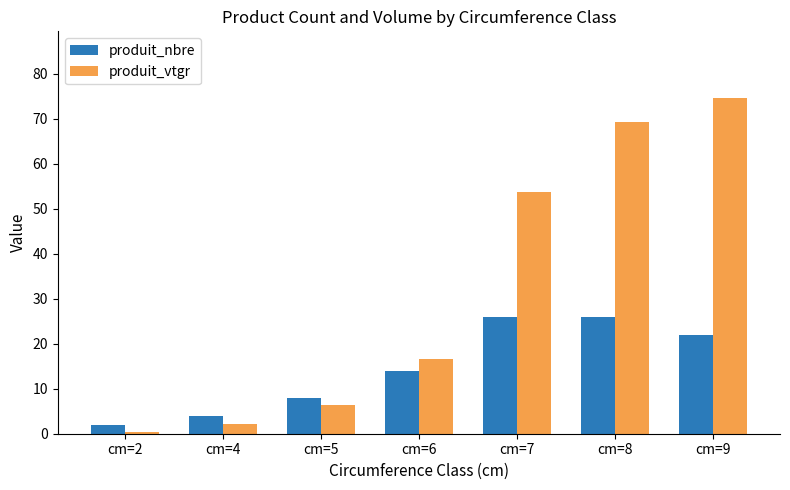

What are all the series names shown in the legend?

produit_nbre, produit_vtgr